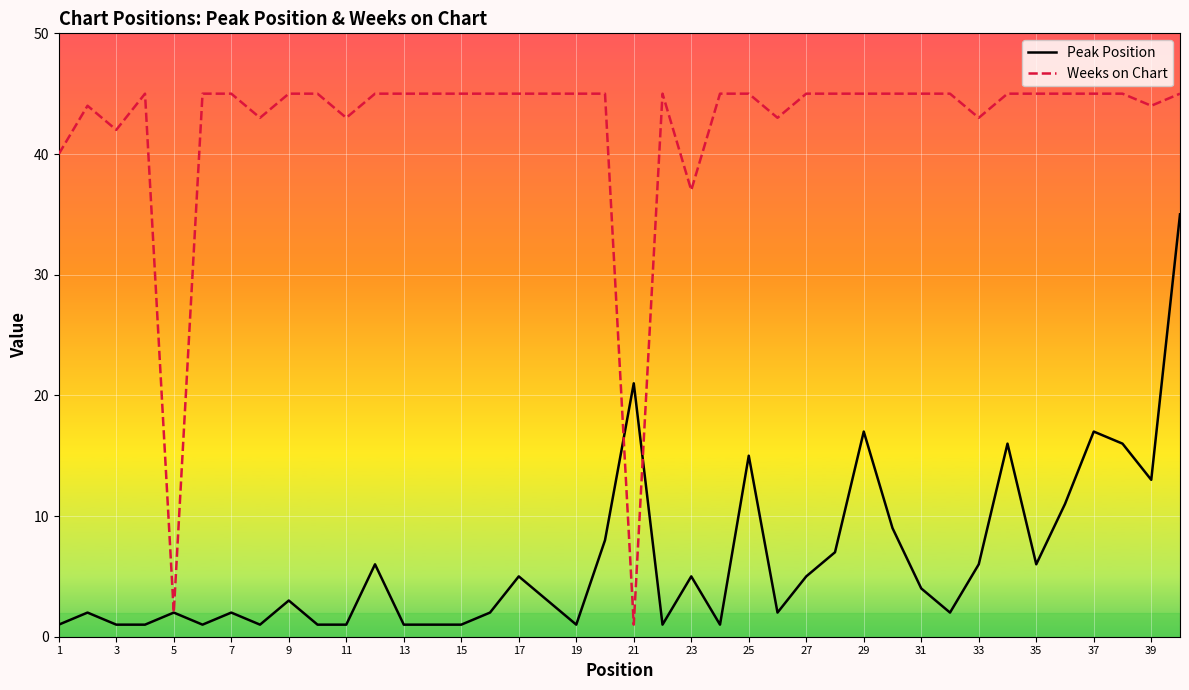

List the series in order of their overall mean, highest first.

Weeks on Chart, Peak Position